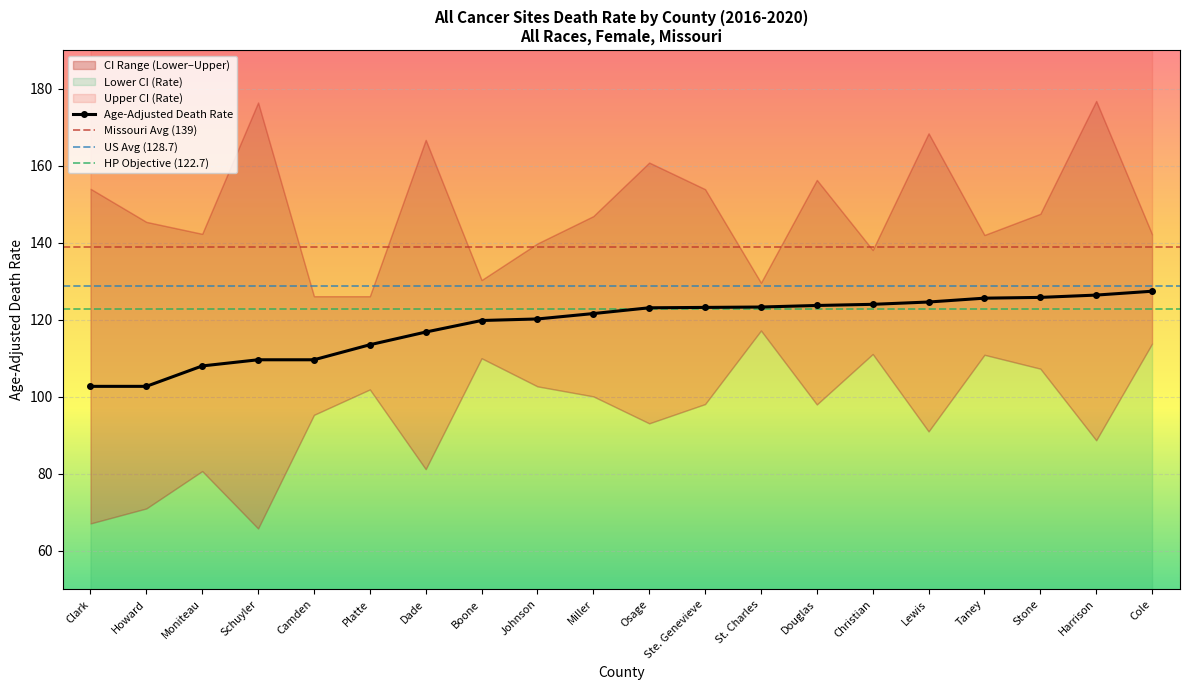

Is this an area chart (filled region under the line)?

No